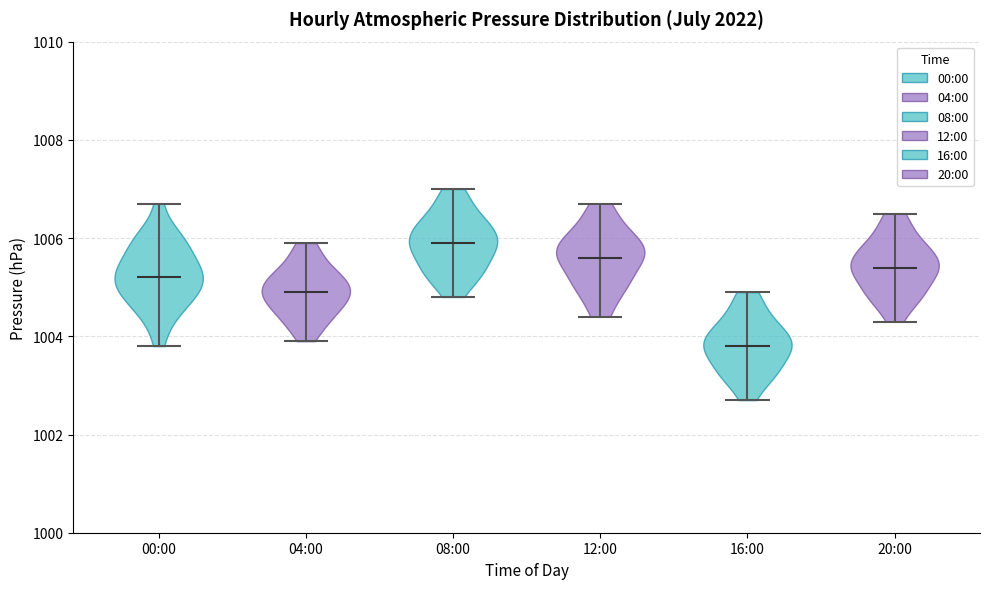

Where does the median line of the violin for 08:00 sit on the y-axis? The values are not printed on the chart, so give them approximately, as read against the axis.

1006.0